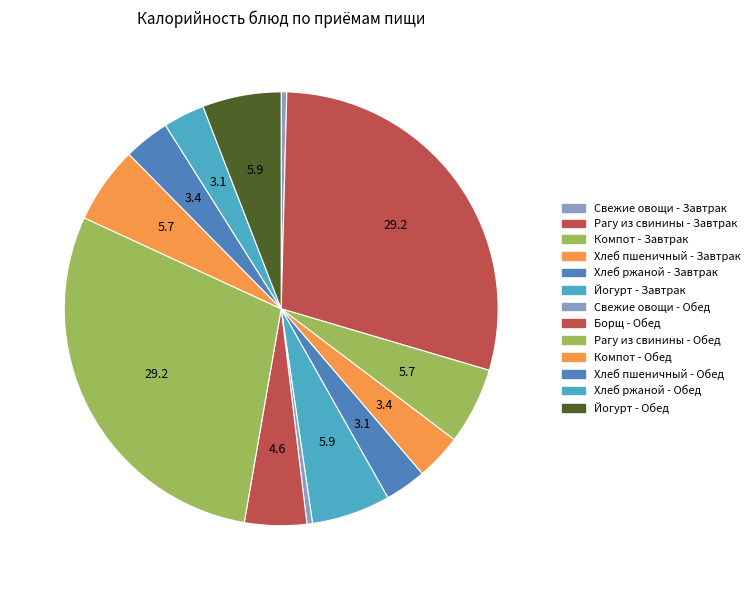

How many segments does this pie chart have?

13